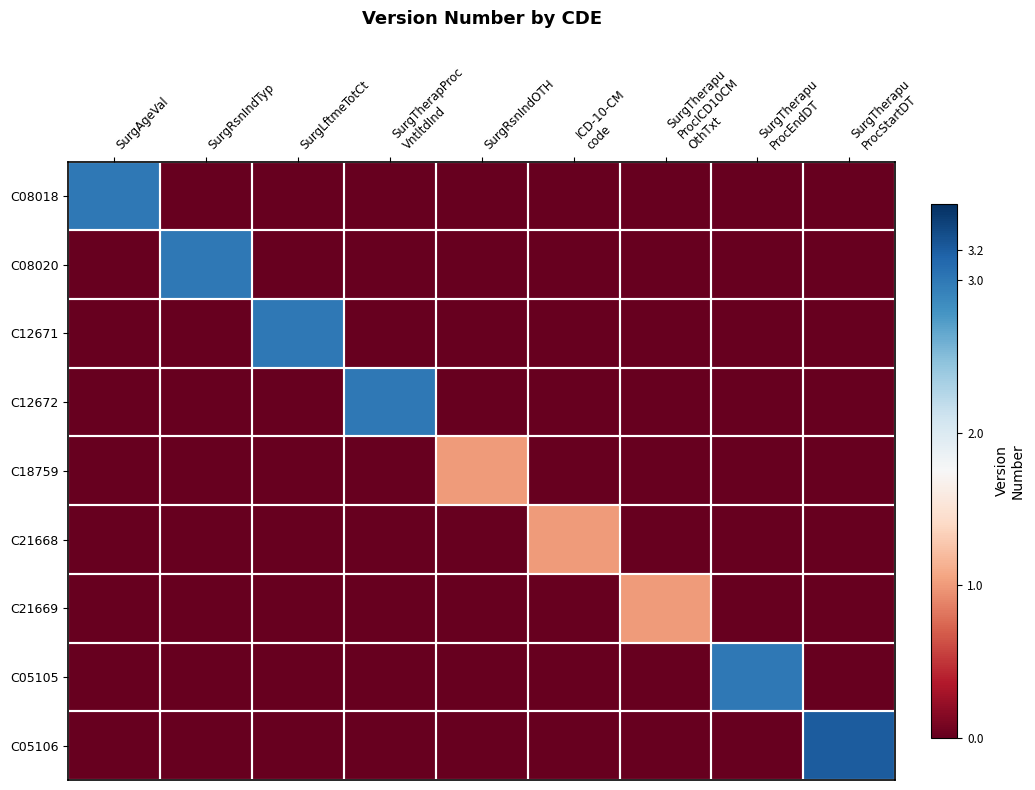

Reading left to right, list all the values displayed in this chart.

C08018: SurgAgeVal=3.0	SurgRsnIndTyp=0.0	SurgLftmeTotCt=0.0	SurgTherapProc
VntltdInd=0.0	SurgRsnIndOTH=0.0	ICD-10-CM
code=0.0	SurgTherapu
ProcICD10CM
OthTxt=0.0	SurgTherapu
ProcEndDT=0.0	SurgTherapu
ProcStartDT=0.0
C08020: SurgAgeVal=0.0	SurgRsnIndTyp=3.0	SurgLftmeTotCt=0.0	SurgTherapProc
VntltdInd=0.0	SurgRsnIndOTH=0.0	ICD-10-CM
code=0.0	SurgTherapu
ProcICD10CM
OthTxt=0.0	SurgTherapu
ProcEndDT=0.0	SurgTherapu
ProcStartDT=0.0
C12671: SurgAgeVal=0.0	SurgRsnIndTyp=0.0	SurgLftmeTotCt=3.0	SurgTherapProc
VntltdInd=0.0	SurgRsnIndOTH=0.0	ICD-10-CM
code=0.0	SurgTherapu
ProcICD10CM
OthTxt=0.0	SurgTherapu
ProcEndDT=0.0	SurgTherapu
ProcStartDT=0.0
C12672: SurgAgeVal=0.0	SurgRsnIndTyp=0.0	SurgLftmeTotCt=0.0	SurgTherapProc
VntltdInd=3.0	SurgRsnIndOTH=0.0	ICD-10-CM
code=0.0	SurgTherapu
ProcICD10CM
OthTxt=0.0	SurgTherapu
ProcEndDT=0.0	SurgTherapu
ProcStartDT=0.0
C18759: SurgAgeVal=0.0	SurgRsnIndTyp=0.0	SurgLftmeTotCt=0.0	SurgTherapProc
VntltdInd=0.0	SurgRsnIndOTH=1.0	ICD-10-CM
code=0.0	SurgTherapu
ProcICD10CM
OthTxt=0.0	SurgTherapu
ProcEndDT=0.0	SurgTherapu
ProcStartDT=0.0
C21668: SurgAgeVal=0.0	SurgRsnIndTyp=0.0	SurgLftmeTotCt=0.0	SurgTherapProc
VntltdInd=0.0	SurgRsnIndOTH=0.0	ICD-10-CM
code=1.0	SurgTherapu
ProcICD10CM
OthTxt=0.0	SurgTherapu
ProcEndDT=0.0	SurgTherapu
ProcStartDT=0.0
C21669: SurgAgeVal=0.0	SurgRsnIndTyp=0.0	SurgLftmeTotCt=0.0	SurgTherapProc
VntltdInd=0.0	SurgRsnIndOTH=0.0	ICD-10-CM
code=0.0	SurgTherapu
ProcICD10CM
OthTxt=1.0	SurgTherapu
ProcEndDT=0.0	SurgTherapu
ProcStartDT=0.0
C05105: SurgAgeVal=0.0	SurgRsnIndTyp=0.0	SurgLftmeTotCt=0.0	SurgTherapProc
VntltdInd=0.0	SurgRsnIndOTH=0.0	ICD-10-CM
code=0.0	SurgTherapu
ProcICD10CM
OthTxt=0.0	SurgTherapu
ProcEndDT=3.0	SurgTherapu
ProcStartDT=0.0
C05106: SurgAgeVal=0.0	SurgRsnIndTyp=0.0	SurgLftmeTotCt=0.0	SurgTherapProc
VntltdInd=0.0	SurgRsnIndOTH=0.0	ICD-10-CM
code=0.0	SurgTherapu
ProcICD10CM
OthTxt=0.0	SurgTherapu
ProcEndDT=0.0	SurgTherapu
ProcStartDT=3.2